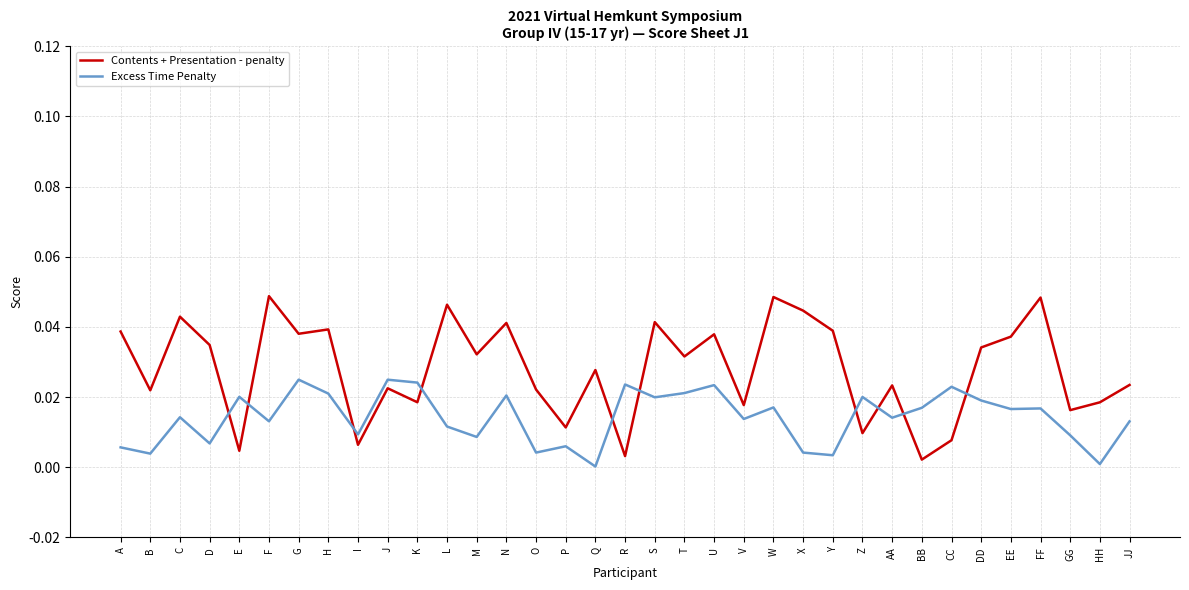

Where is the first local maximum for Excess Time Penalty?

C